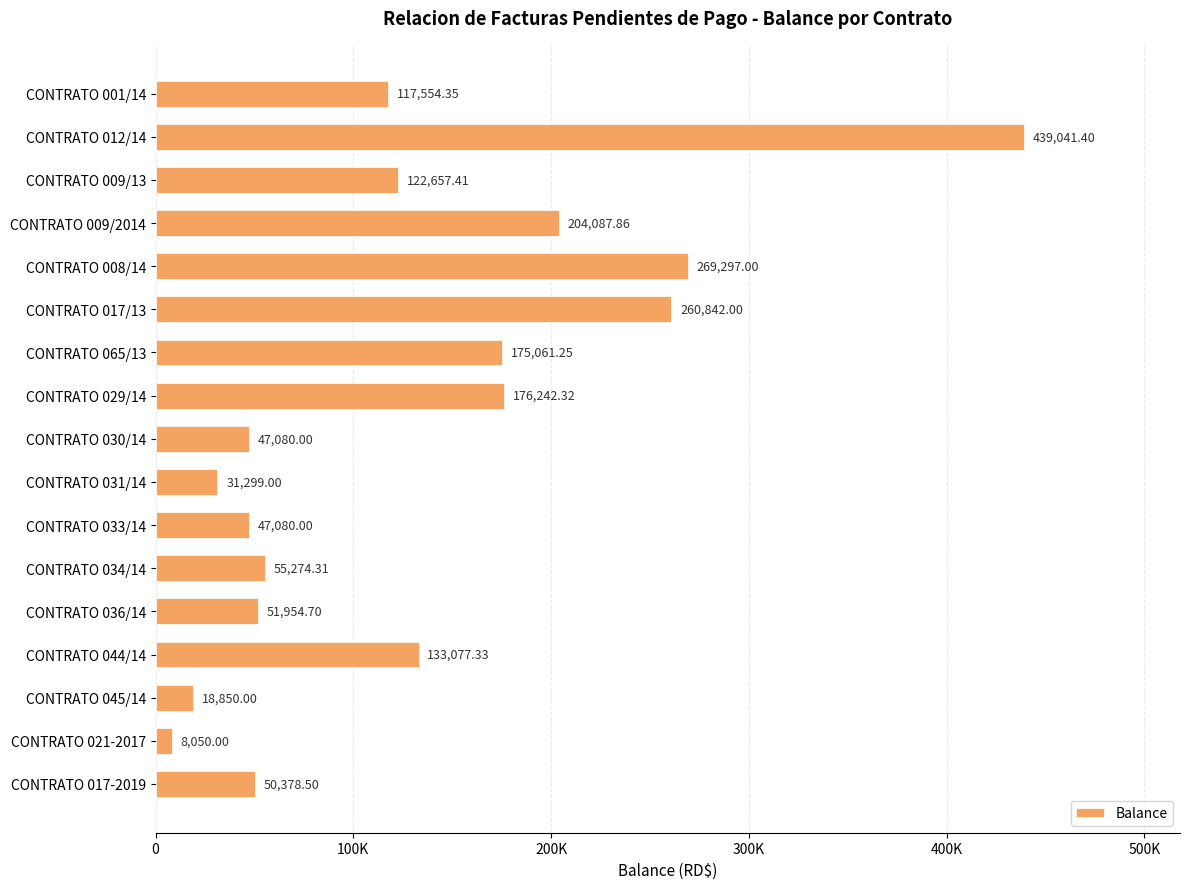

Does the chart contain any negative values?

No